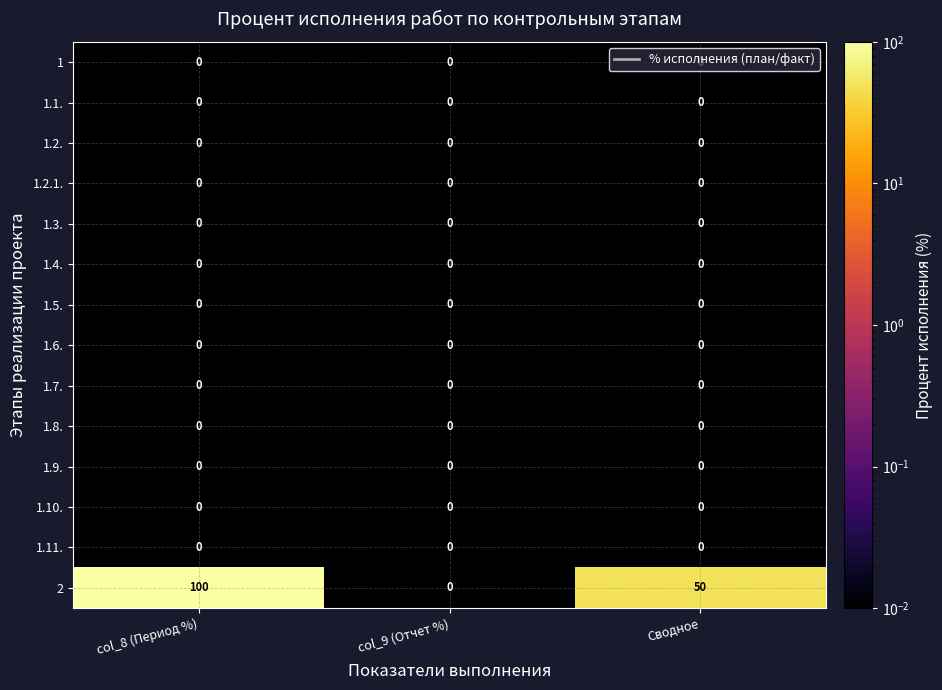

What is the difference between the highest and lowest values at Сводное?

50